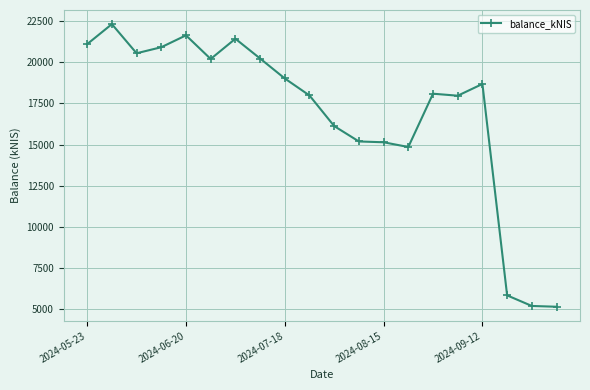

What is the value of the 9th point from the left?

19020.7